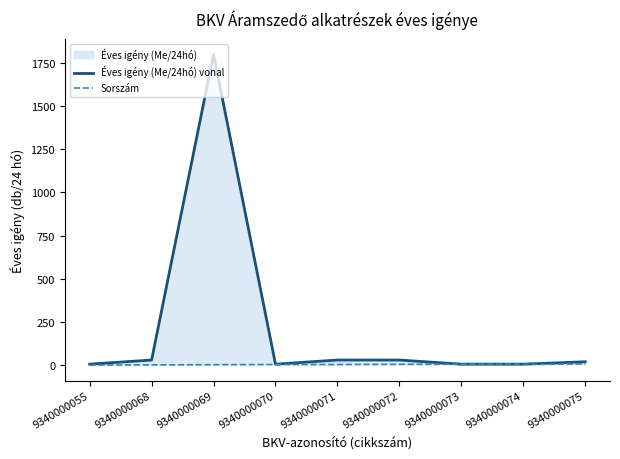

At which category is the sum across all series the highest?

9340000069